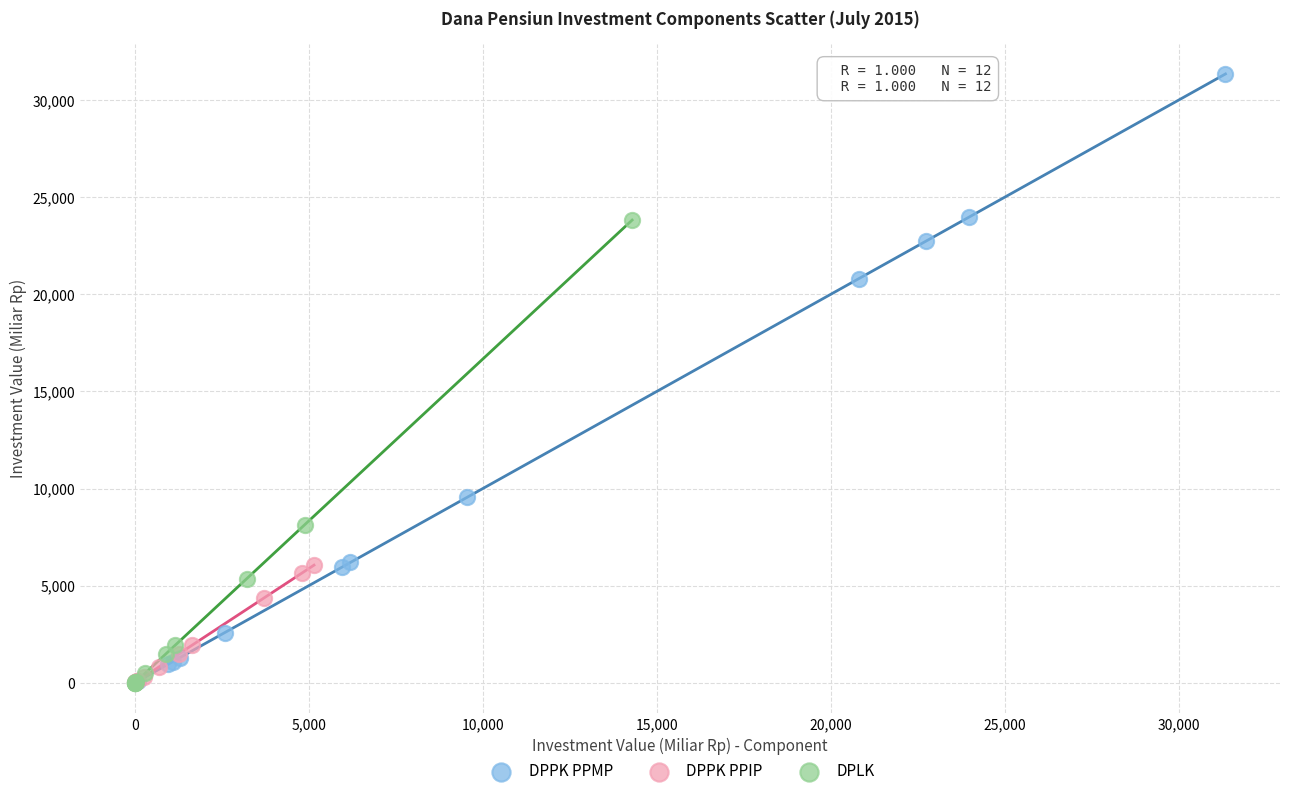

Which series contains the highest Y value?

DPPK PPMP